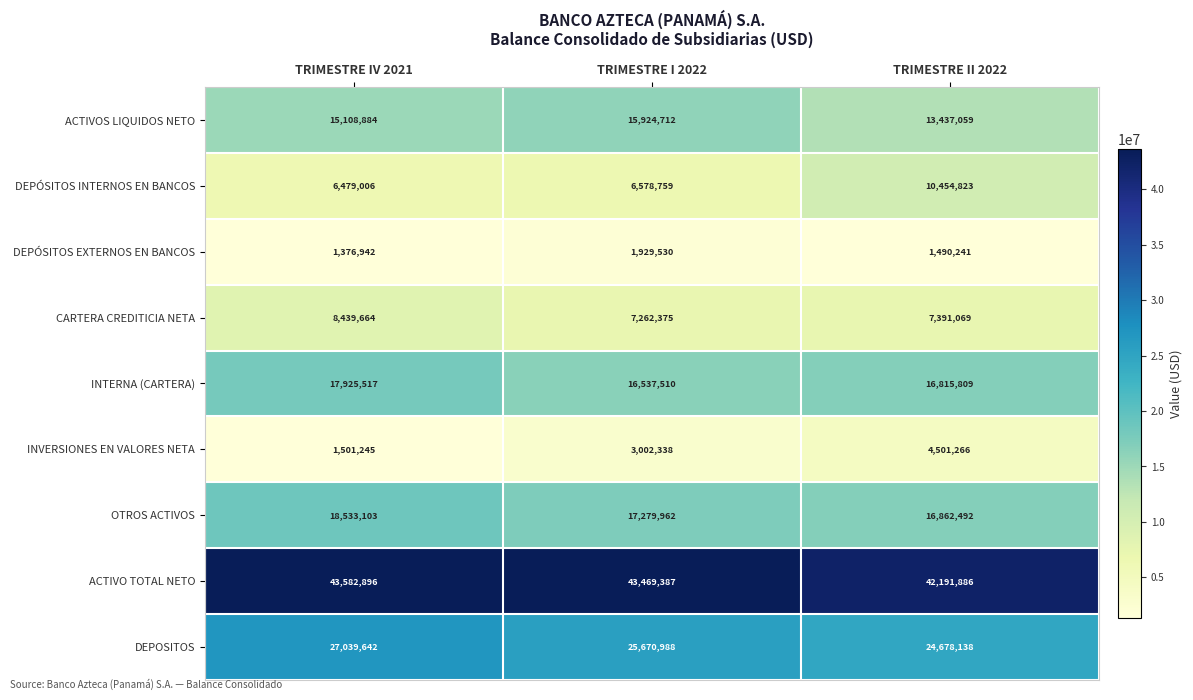

Is it true that DEPÓSITOS INTERNOS EN BANCOS equals 6578759 at TRIMESTRE I 2022?

True